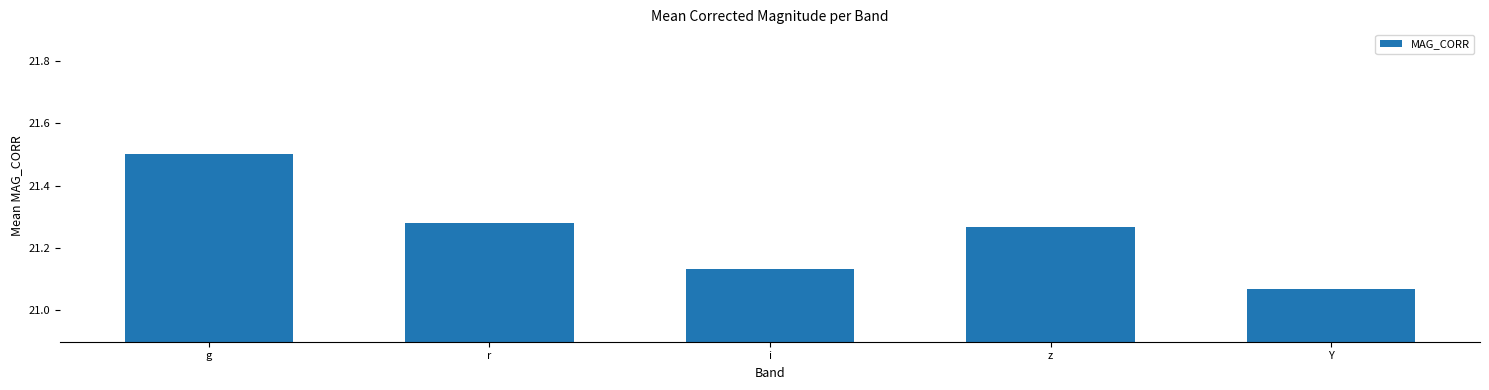

The chart shows a value of 31.8 at g. True or false?

False